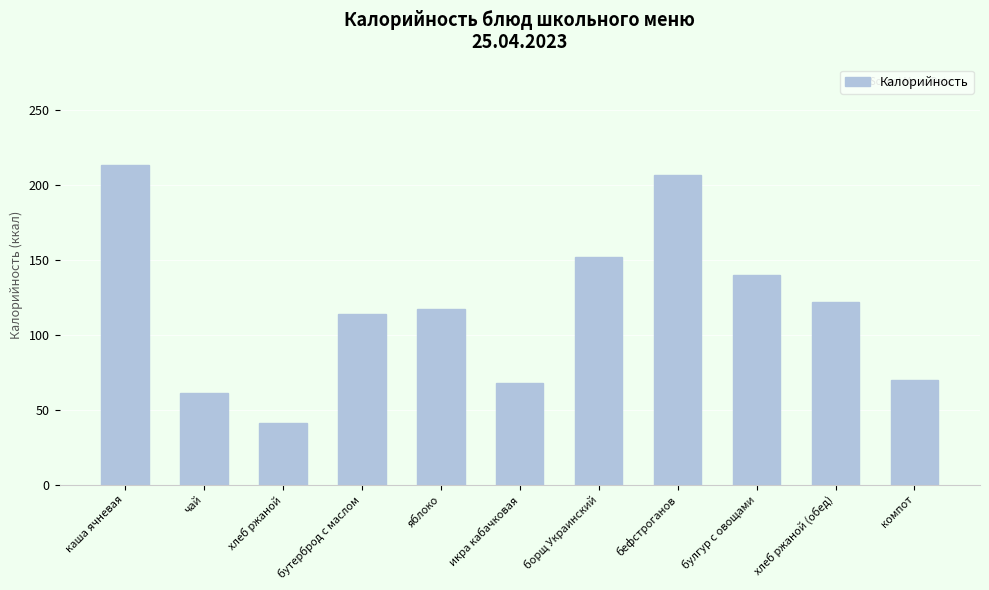

What is the sum of the values at икра кабачковая and компот?

138.1